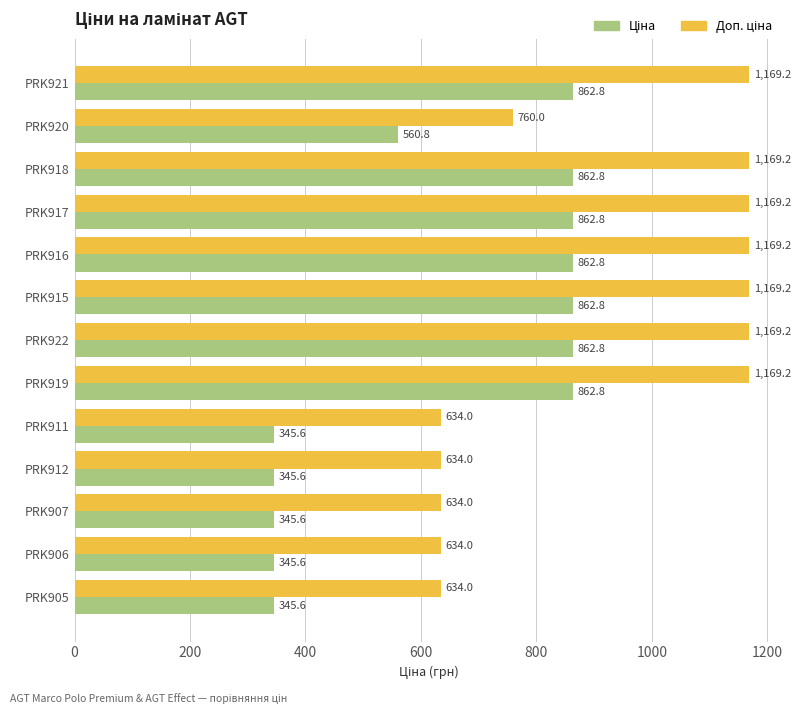

What is the minimum value shown in the chart?

345.6